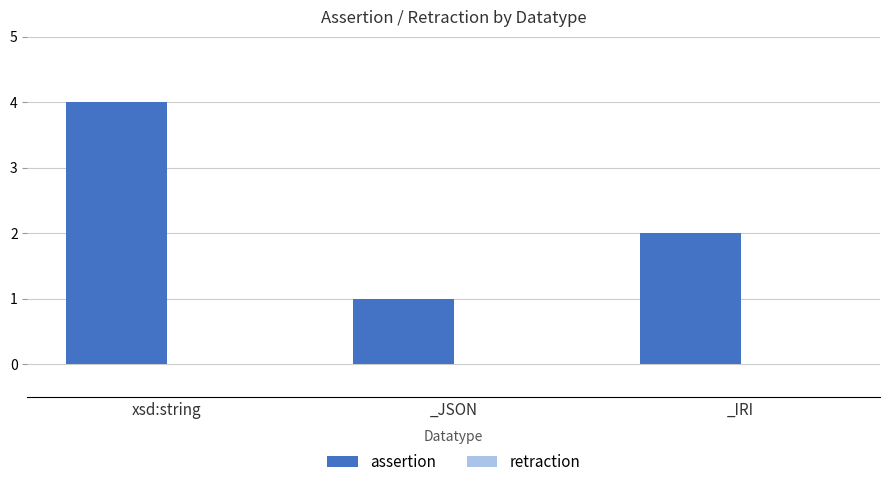

Which has a higher value, _JSON or _IRI?

_IRI